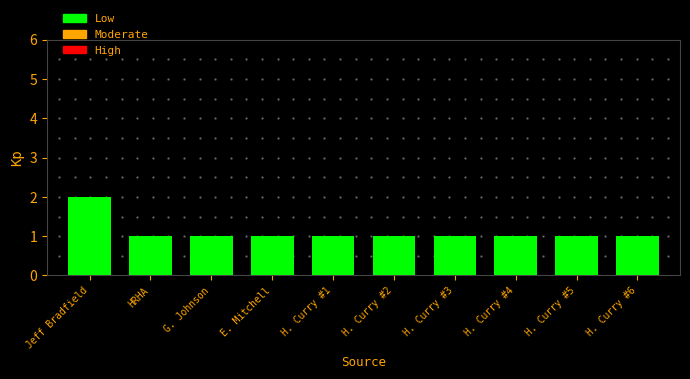

What is the average value?

1